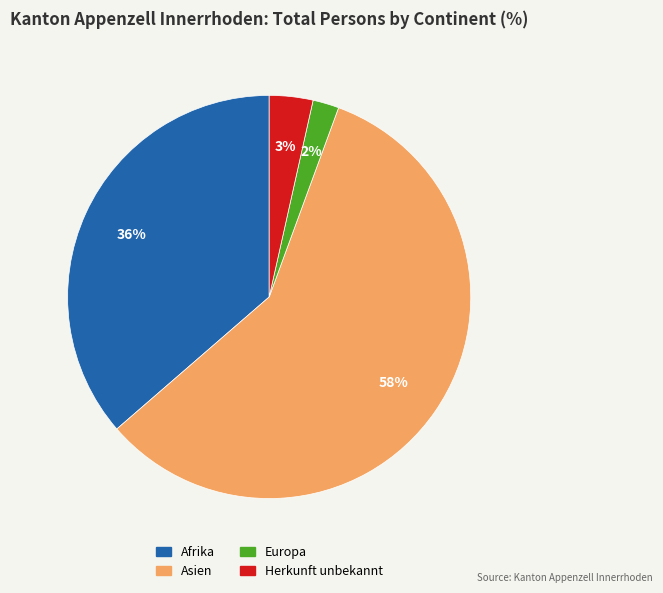

How many segments does this pie chart have?

4